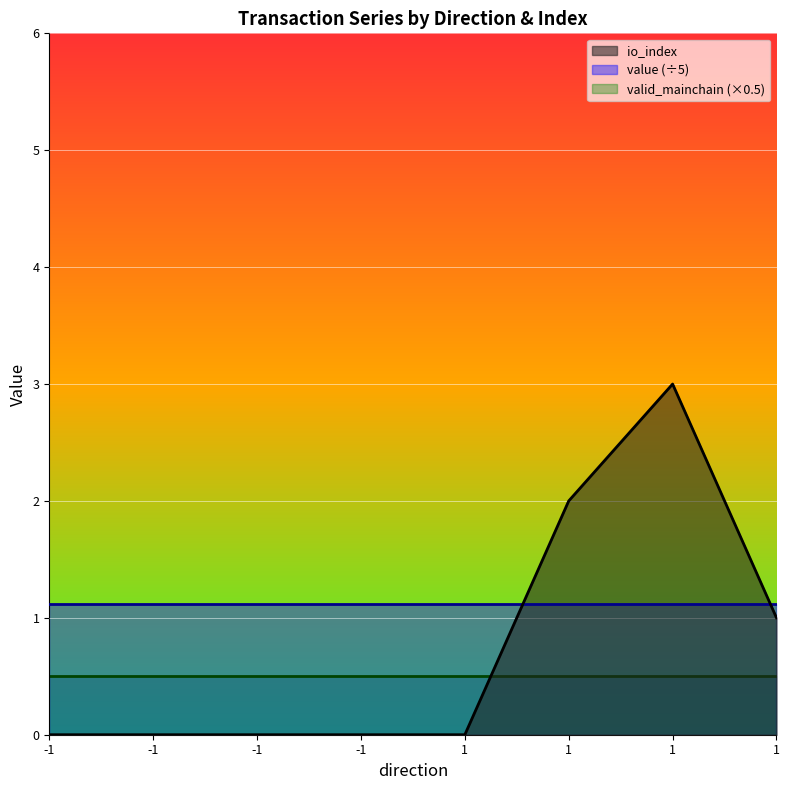

True or false: value and valid_mainchain intersect in this chart.

False